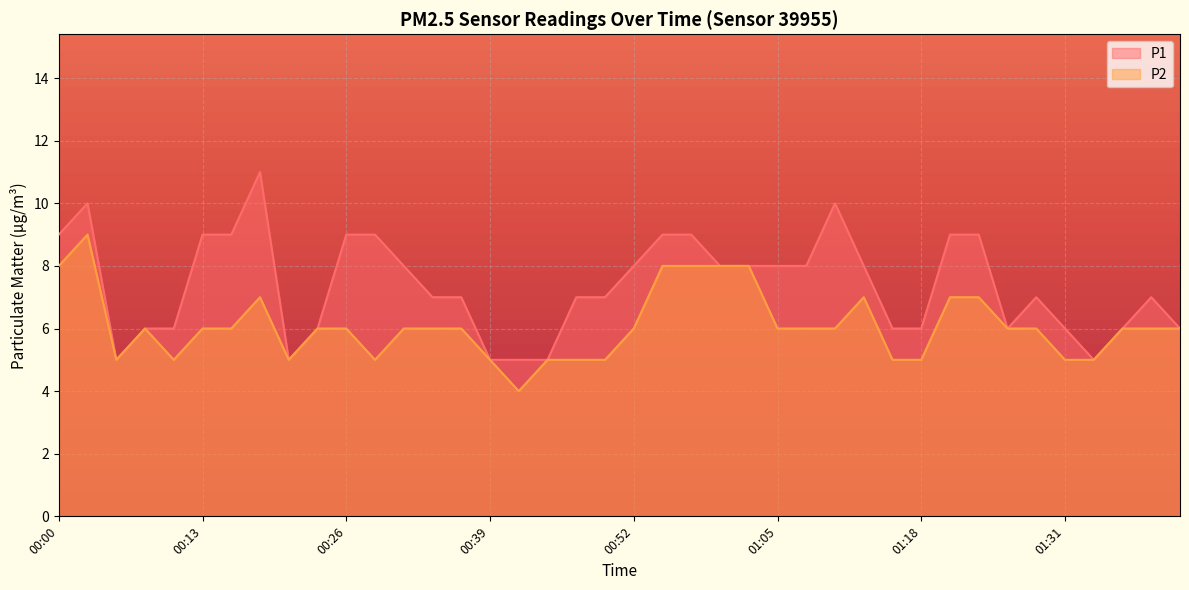

What is the minimum value for P1?

5